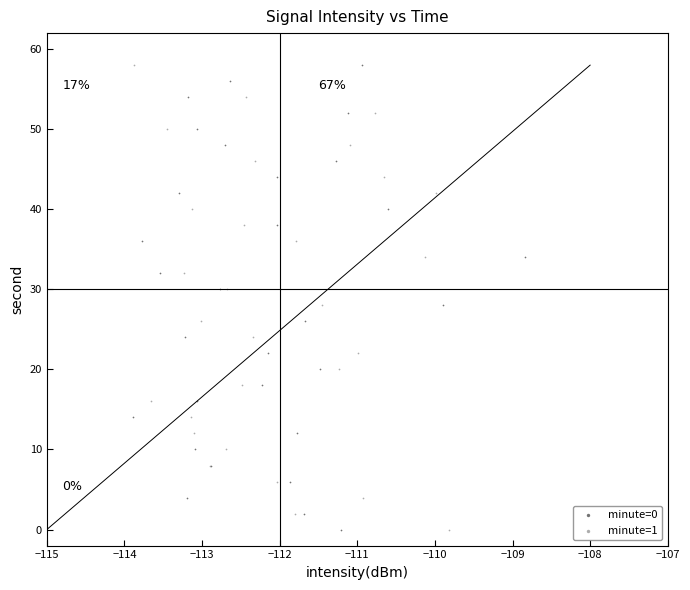

What are all the series names shown in the legend?

minute=0, minute=1